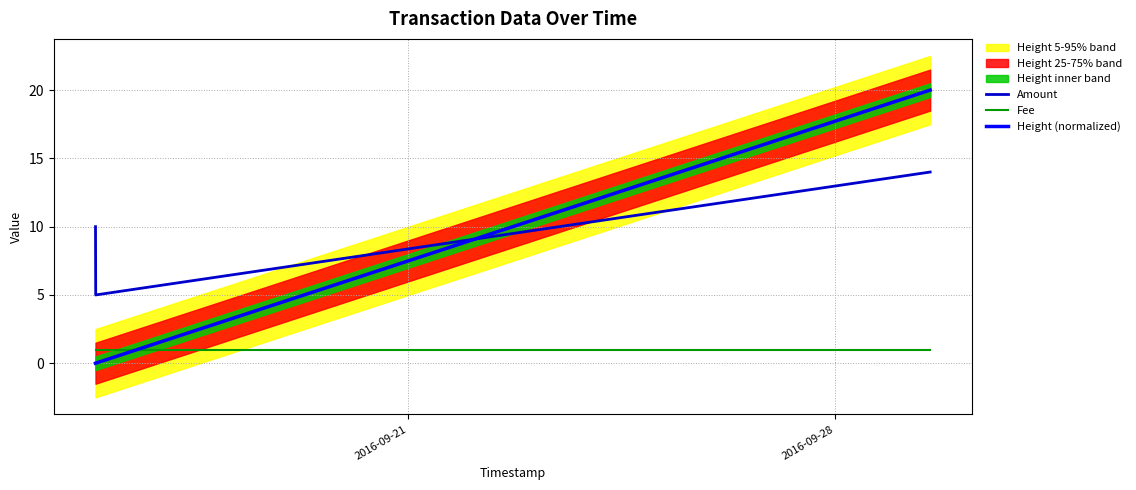

What is the highest value of the Fee series?

1.0